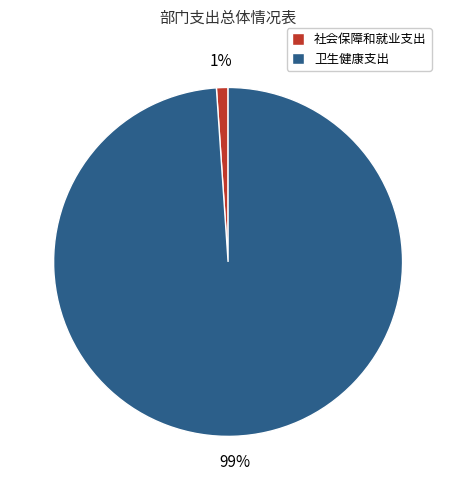

The 卫生健康支出 slice represents 89% of the pie. True or false?

False